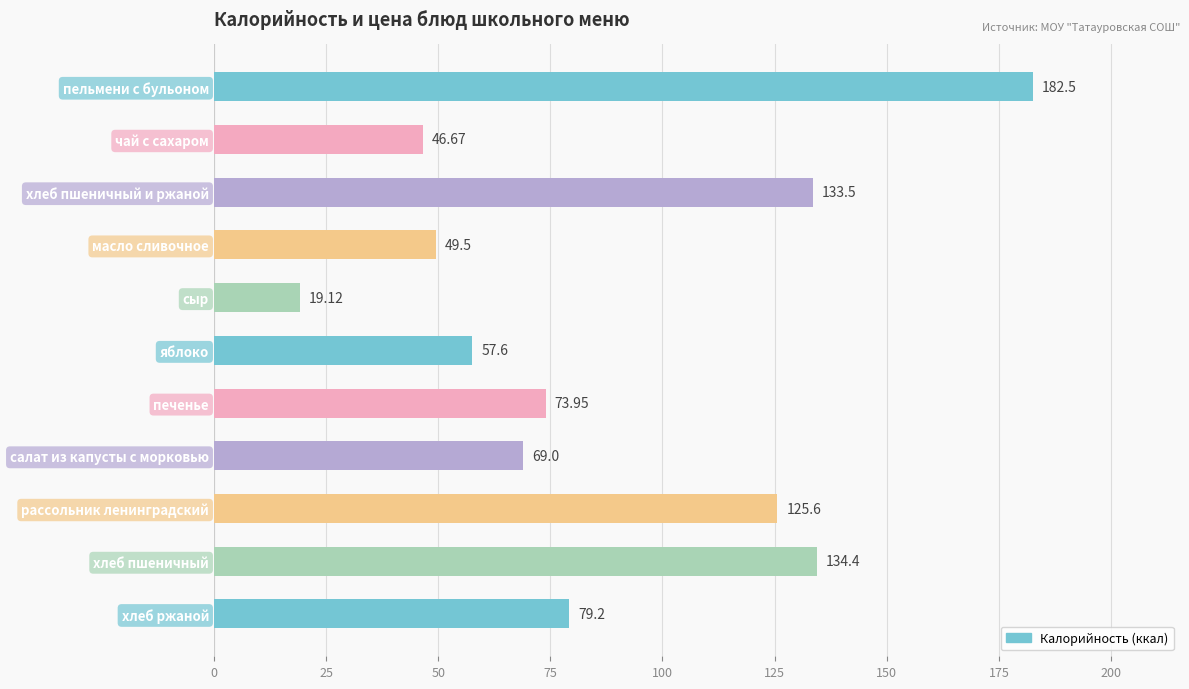

What is the label of the 4th bar from the bottom?

салат из капусты с морковью